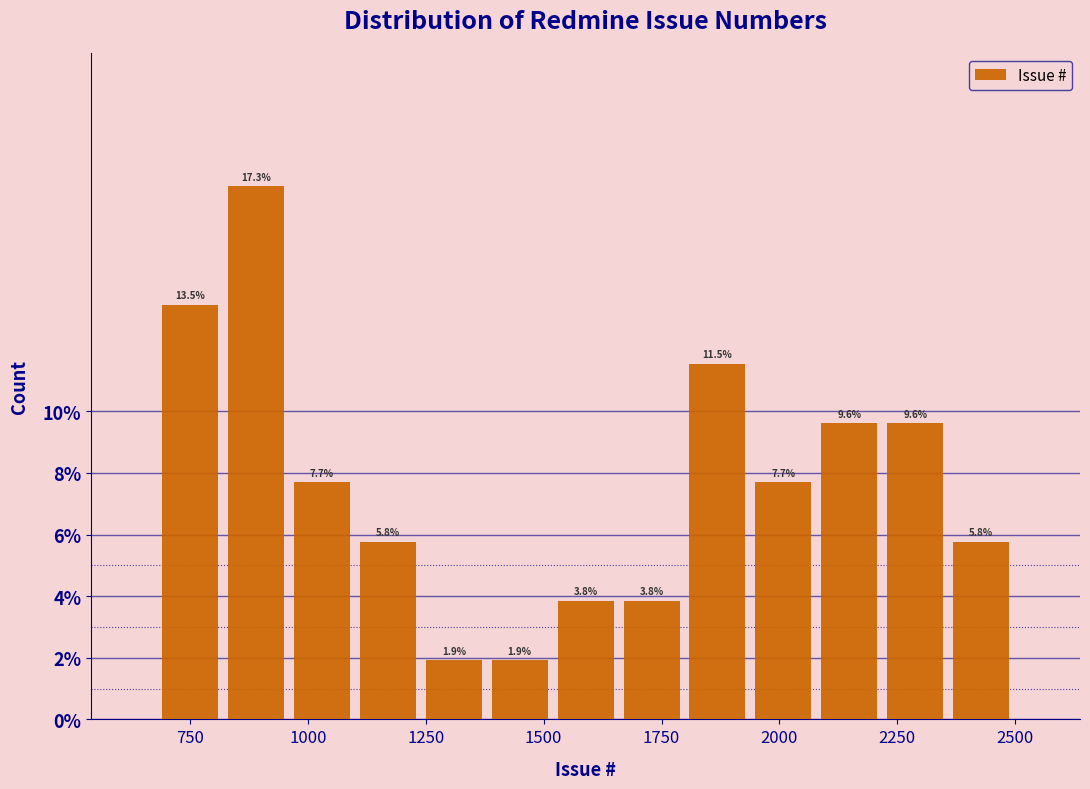

Read against the x-axis, roughly where is the centre of the tallest bar?

900